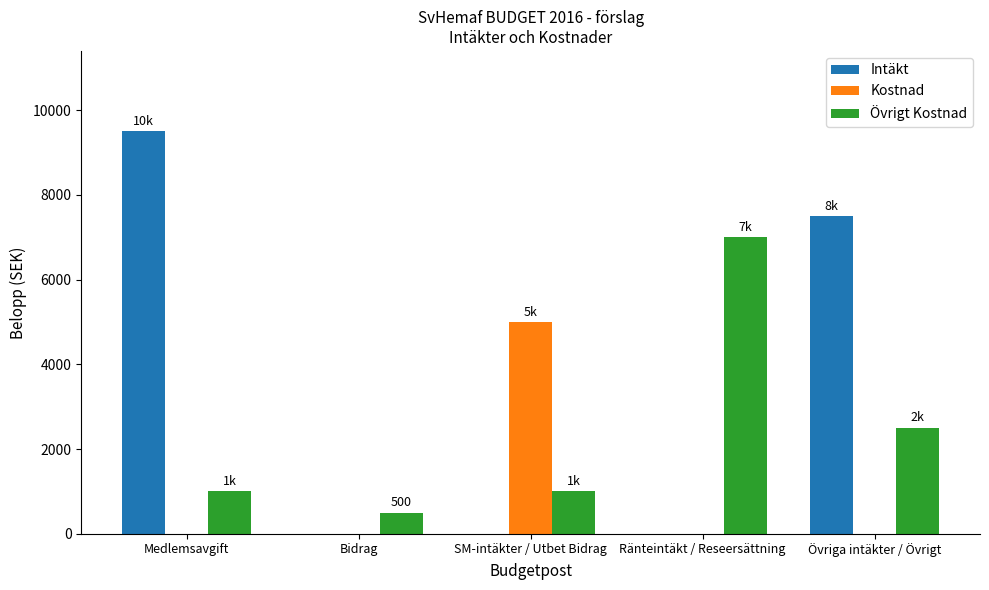

Reading left to right, extract all data points from this chart.

Intäkt: Medlemsavgift=9500	Bidrag=0	SM-intäkter / Utbet Bidrag=0	Ränteintäkt / Reseersättning=0	Övriga intäkter / Övrigt=7500
Kostnad: Medlemsavgift=0	Bidrag=0	SM-intäkter / Utbet Bidrag=5000	Ränteintäkt / Reseersättning=0	Övriga intäkter / Övrigt=0
Övrigt Kostnad: Medlemsavgift=1000	Bidrag=500	SM-intäkter / Utbet Bidrag=1000	Ränteintäkt / Reseersättning=7000	Övriga intäkter / Övrigt=2500